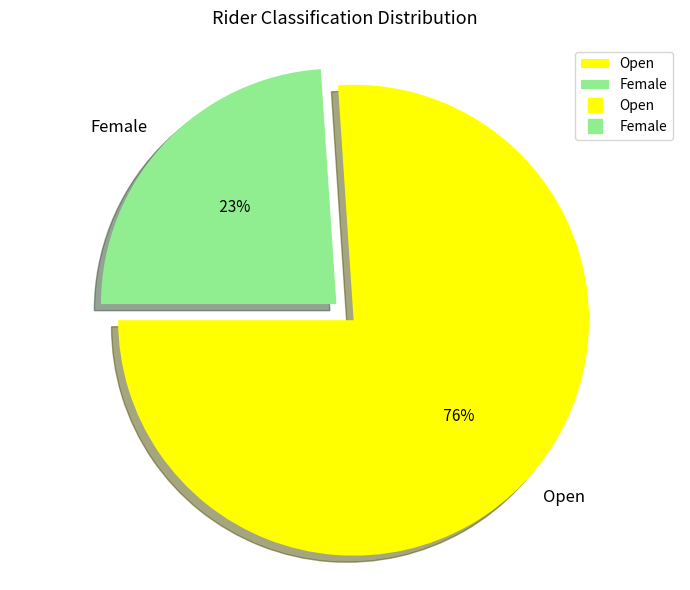

To the nearest percent, what is the difference between the Open and Female slice percentages?

52%